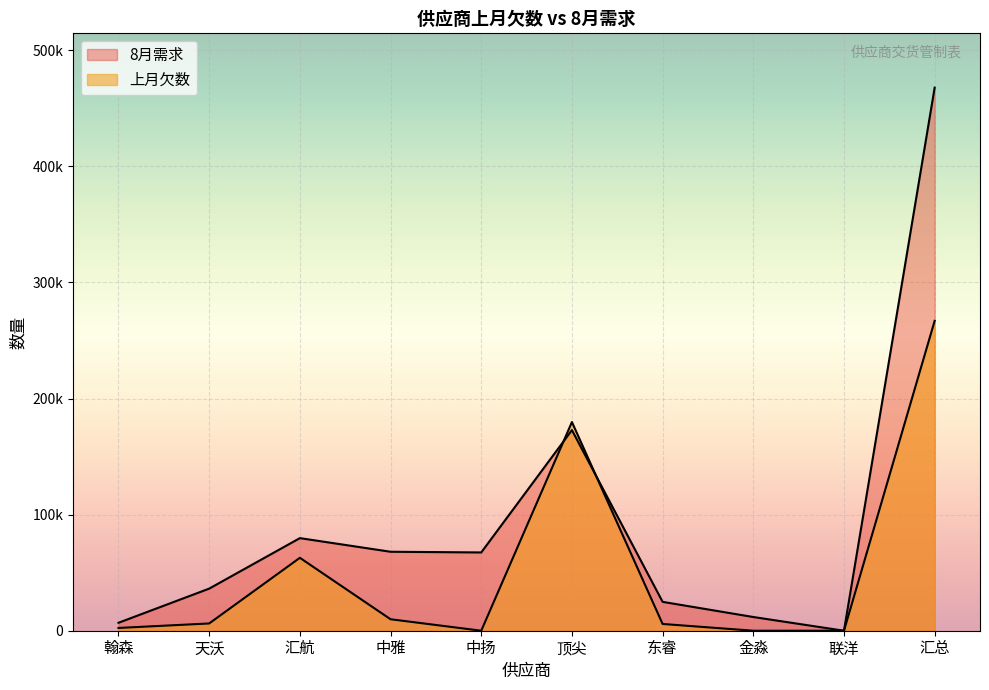

How many values in 8月需求 are above zero?

9